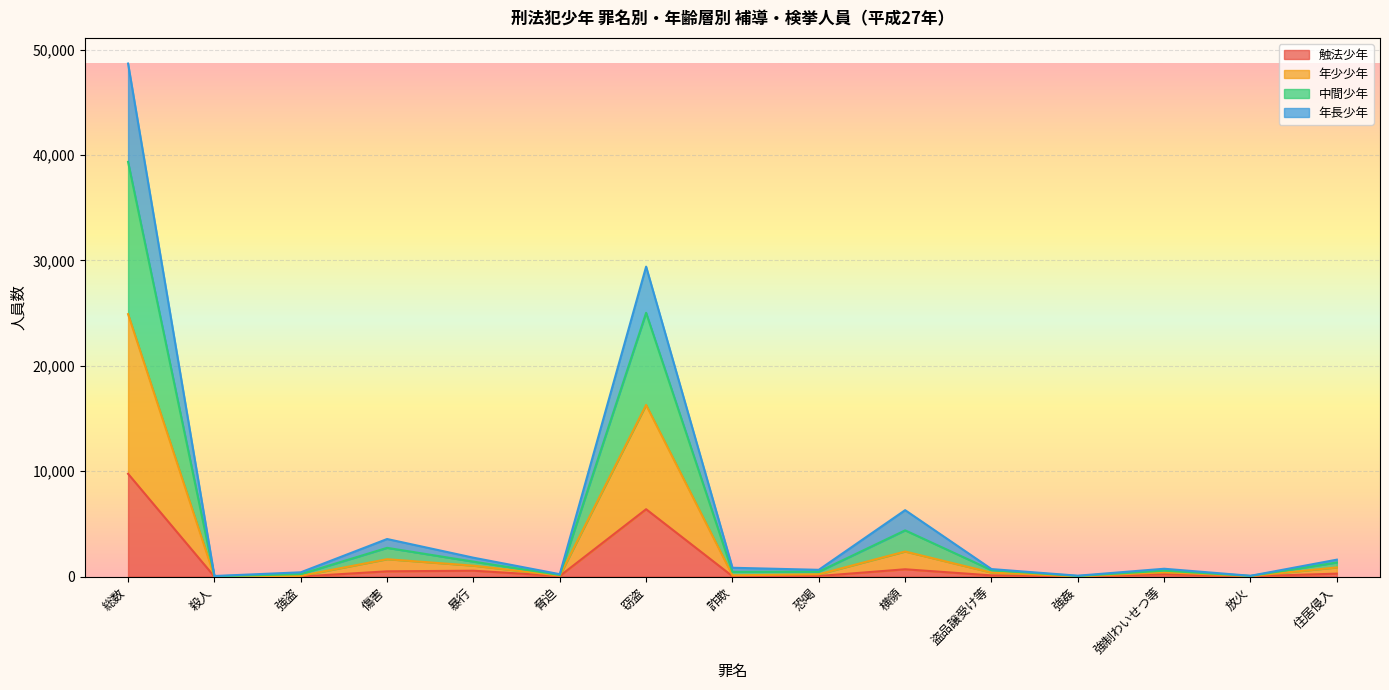

The 触法少年 series shows 23 at 強姦. True or false?

False